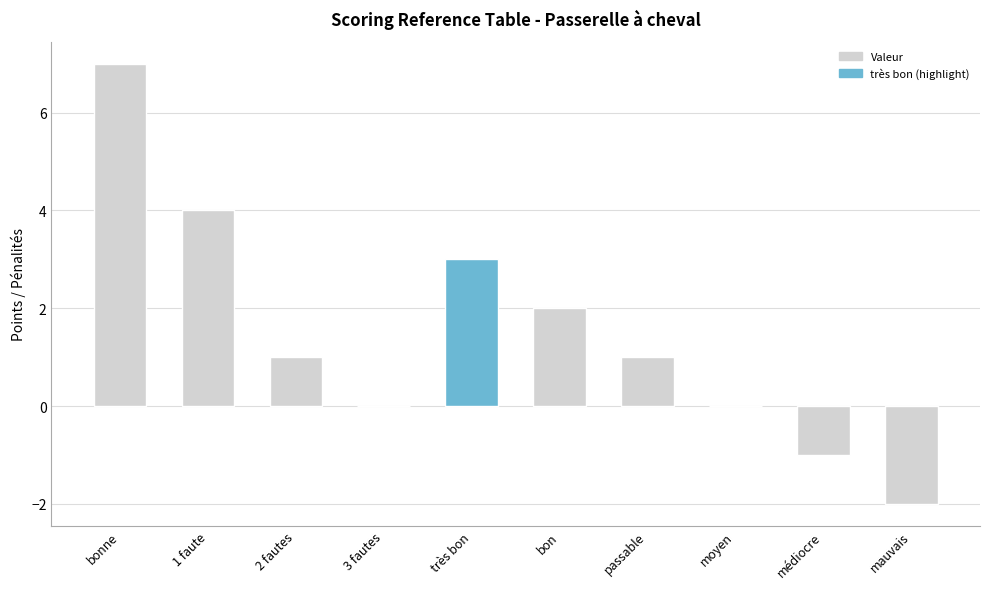

How many series are shown in this chart?

1